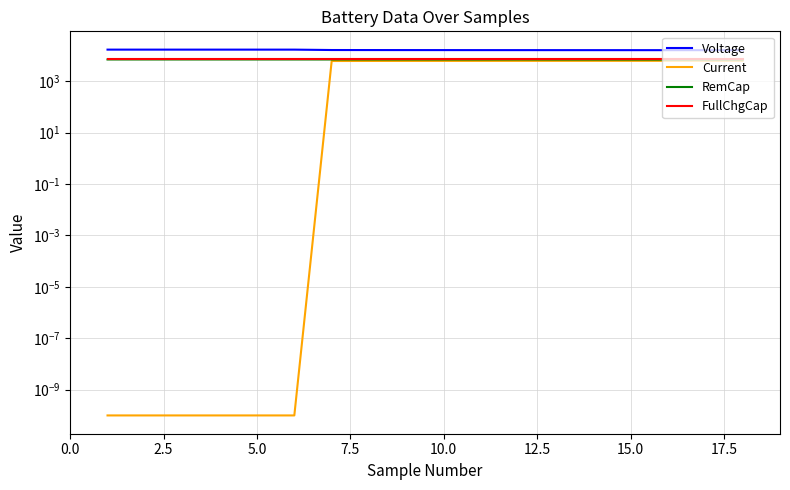

Is the value of FullChgCap at 11 greater than the value of RemCap at 12.5?

Yes